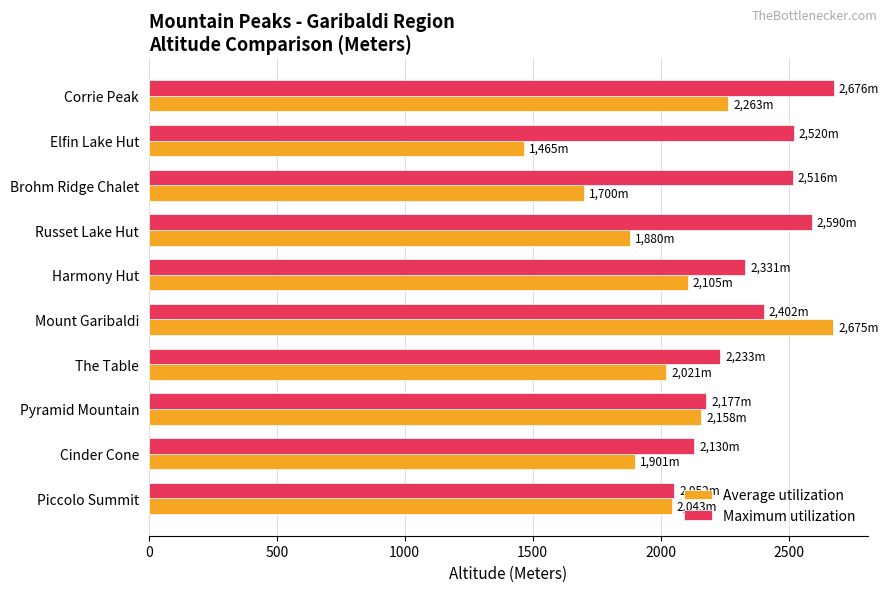

What is the difference between the highest and lowest values at Brohm Ridge Chalet?

816